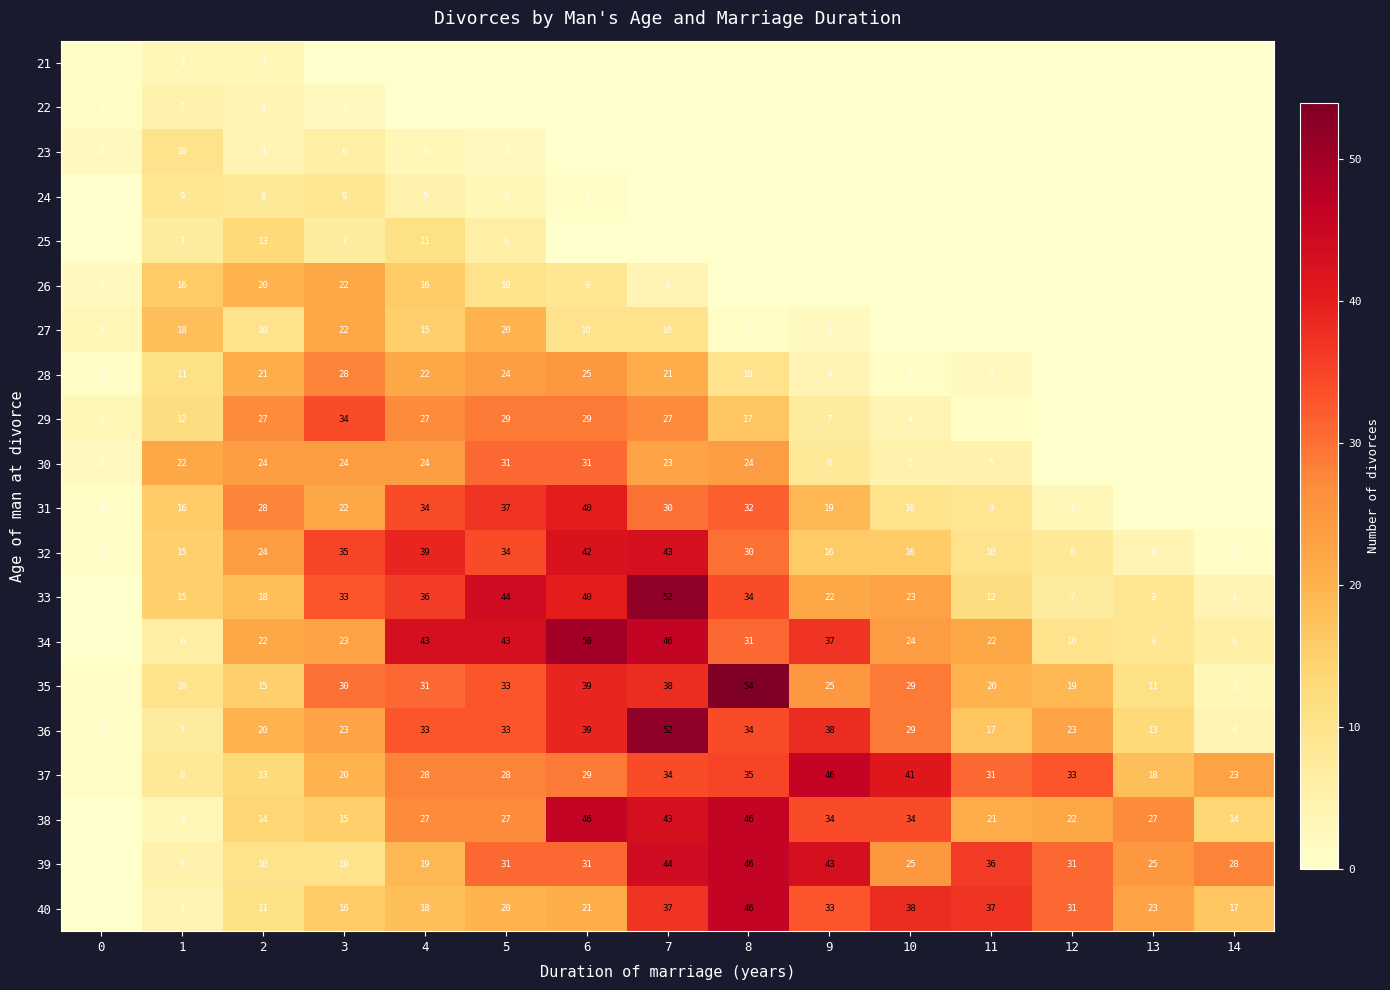

How many categories are shown in the chart?

15